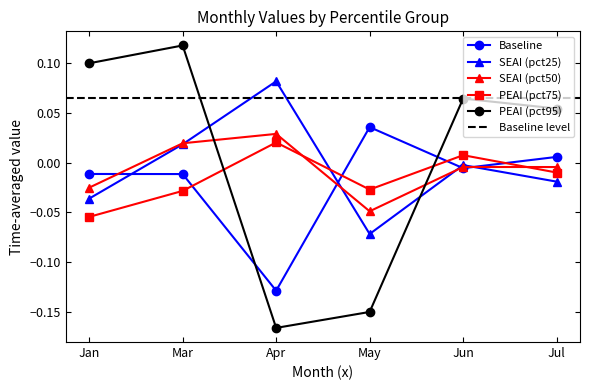

At how many categories does at least one series exceed 0?

6